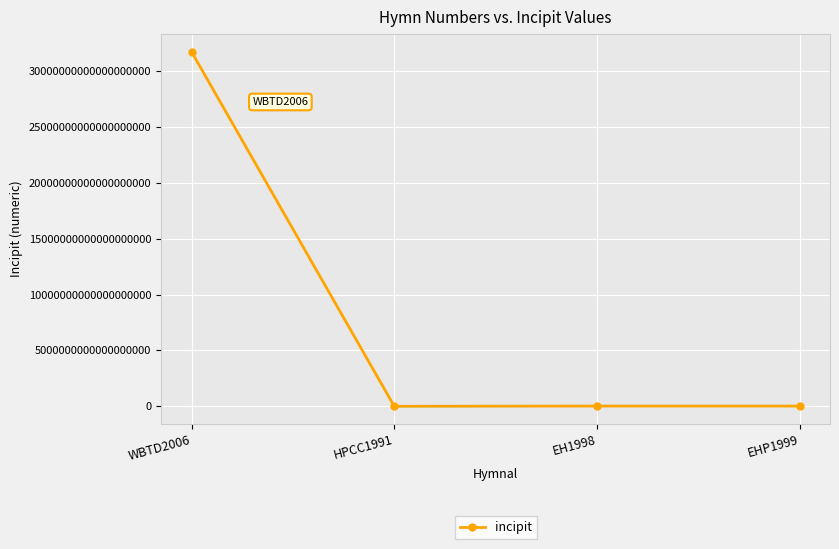

Which category has the highest value across all series?

WBTD2006